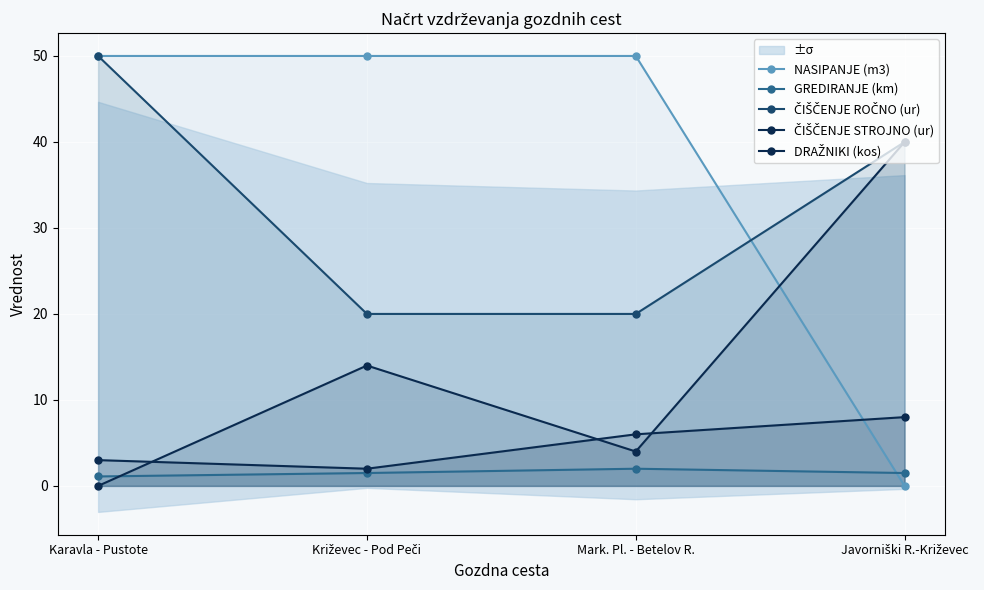

At which label is GREDIRANJE (km) closest to 1?

Karavla - Pustote